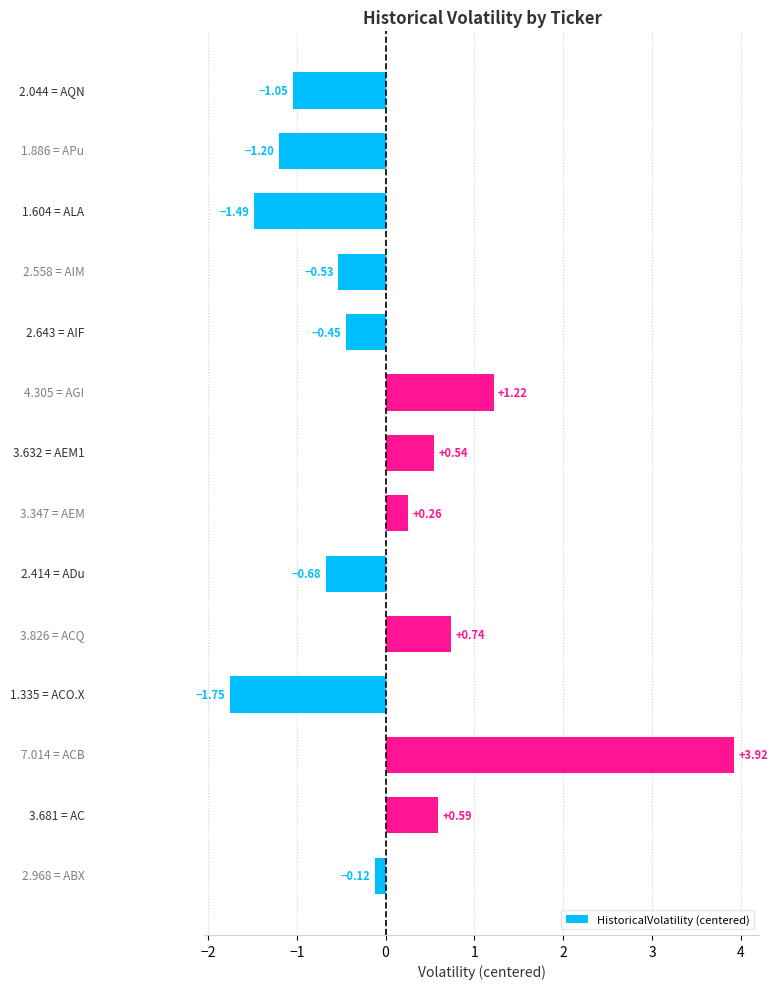

How many negative values are there?

8